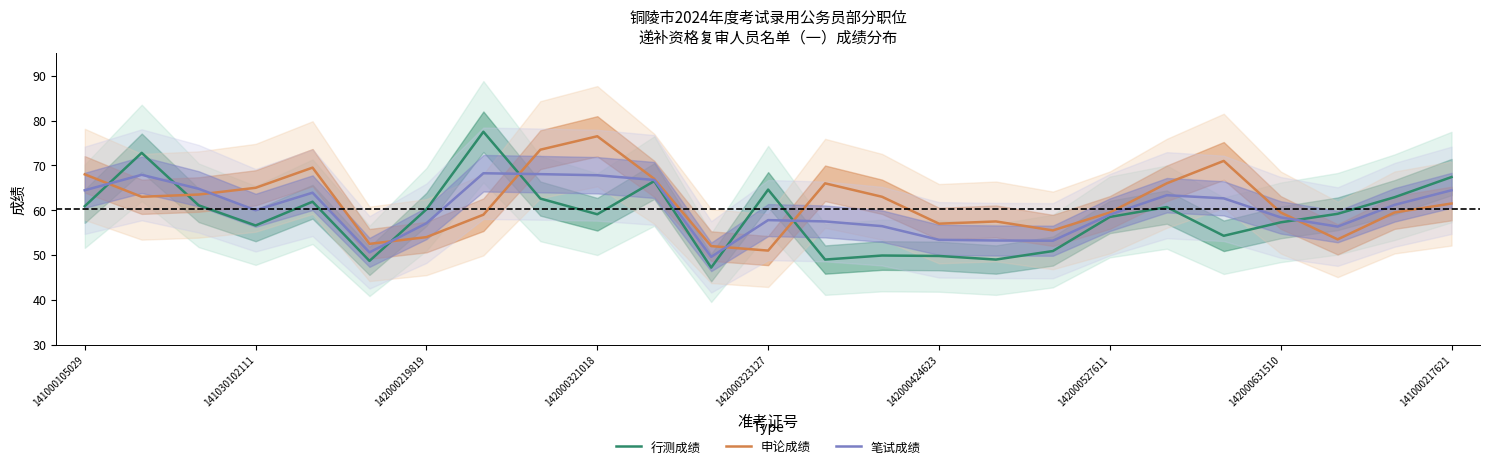

What is the average value of the 行测成绩 series?

58.7